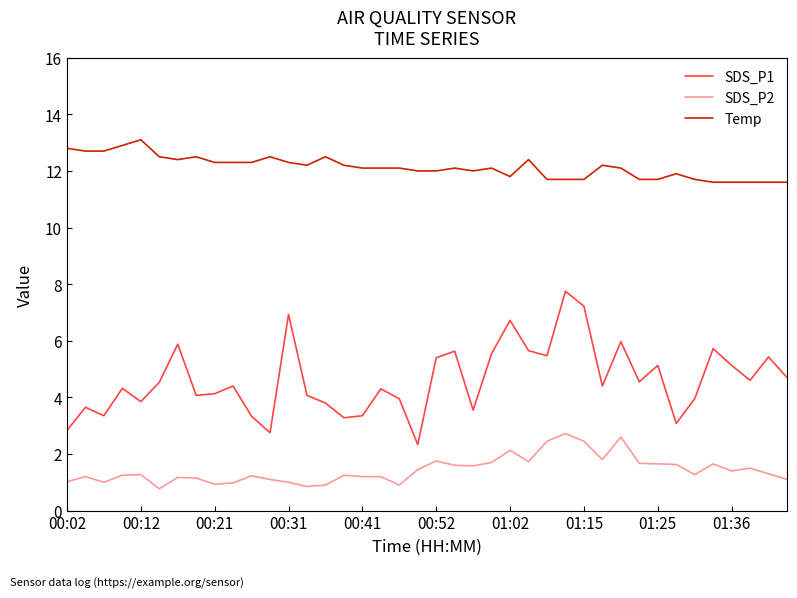

What is the difference between the second highest and minimum values in the Temp series?

1.3